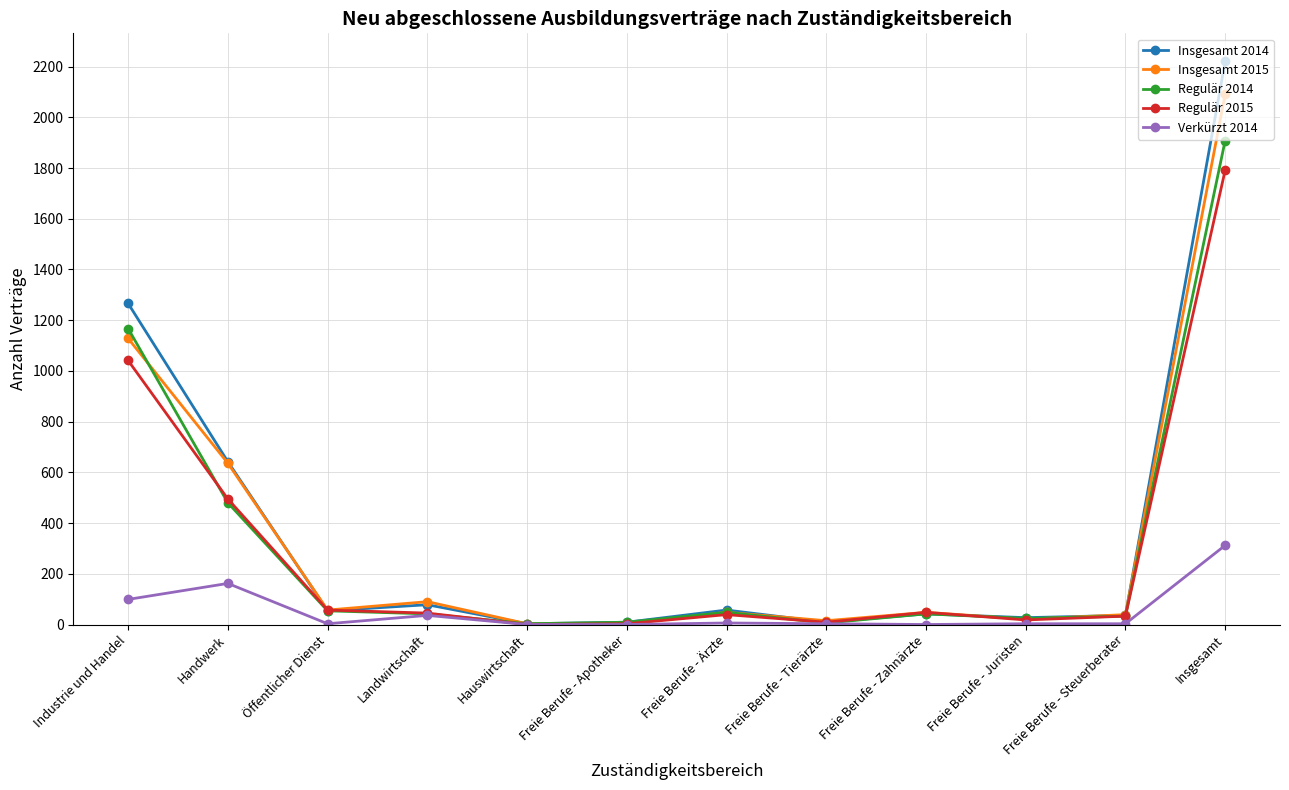

What is the difference between the maximum and minimum values in the Insgesamt 2014 series?

2217